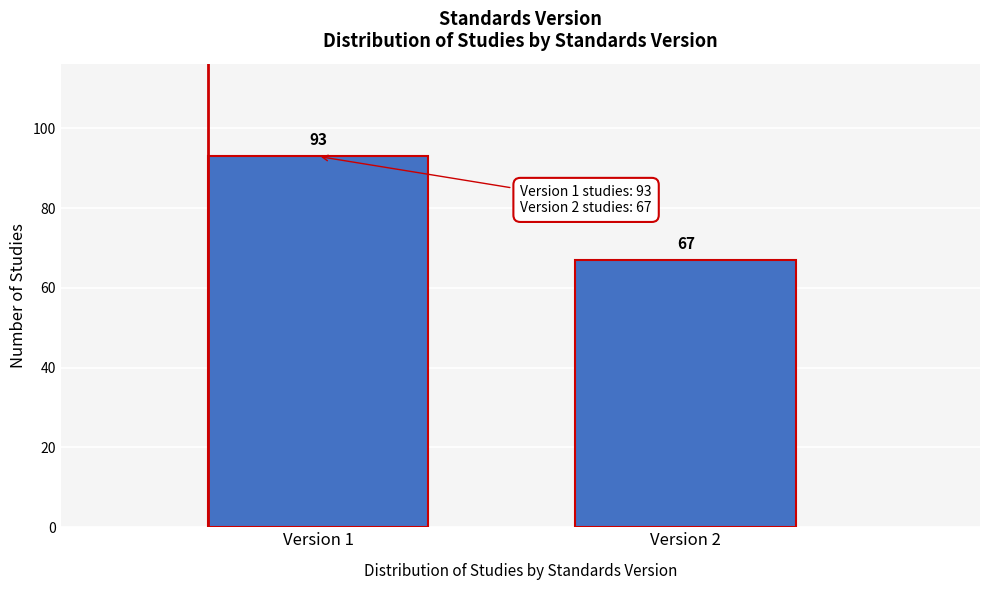

Reading right to left, transcribe all the data shown in this chart.

Version 2=67	Version 1=93